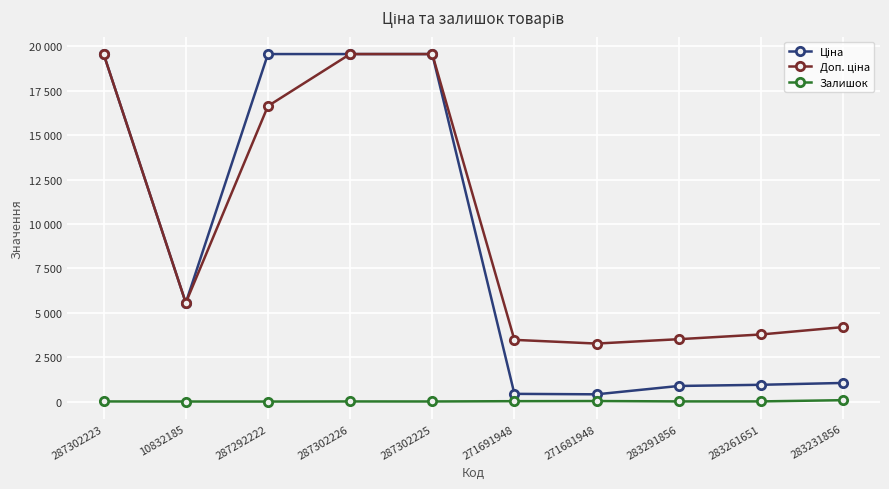

Does the chart have visible grid lines?

Yes